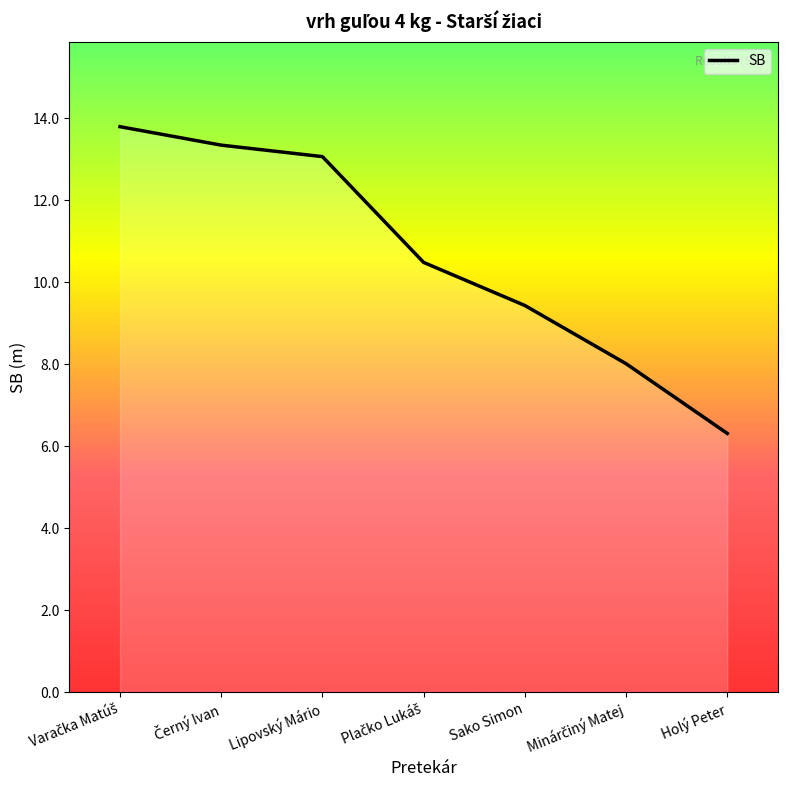

Reading right to left, transcribe all the data shown in this chart.

Holý Peter=6.3	Minárčiný Matej=8.0	Sako Simon=9.4	Plačko Lukáš=10.5	Lipovský Mário=13.1	Černý Ivan=13.3	Varačka Matúš=13.8